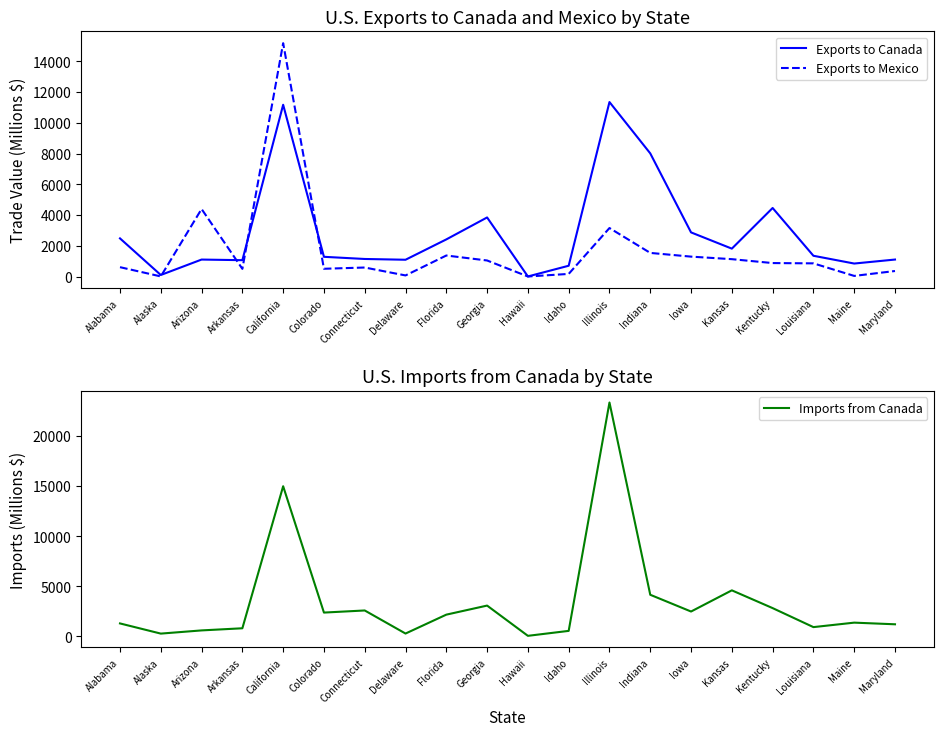

Reading left to right, extract all data points from this chart.

Exports to Canada: Alabama=2482	Alaska=100	Arizona=1104	Arkansas=1064	California=11179	Colorado=1283	Connecticut=1142	Delaware=1092	Florida=2416	Georgia=3845	Hawaii=4	Idaho=702	Illinois=11356	Indiana=8015	Iowa=2872	Kansas=1815	Kentucky=4461	Louisiana=1351	Maine=845	Maryland=1105
Exports to Mexico: Alabama=609	Alaska=7	Arizona=4395	Arkansas=499	California=15189	Colorado=505	Connecticut=586	Delaware=71	Florida=1368	Georgia=1044	Hawaii=2	Idaho=170	Illinois=3156	Indiana=1537	Iowa=1295	Kansas=1130	Kentucky=876	Louisiana=857	Maine=40	Maryland=359
Imports from Canada: Alabama=1299	Alaska=283	Arizona=602	Arkansas=815	California=14992	Colorado=2382	Connecticut=2592	Delaware=289	Florida=2175	Georgia=3080	Hawaii=61	Idaho=555	Illinois=23351	Indiana=4159	Iowa=2487	Kansas=4601	Kentucky=2828	Louisiana=931	Maine=1377	Maryland=1213